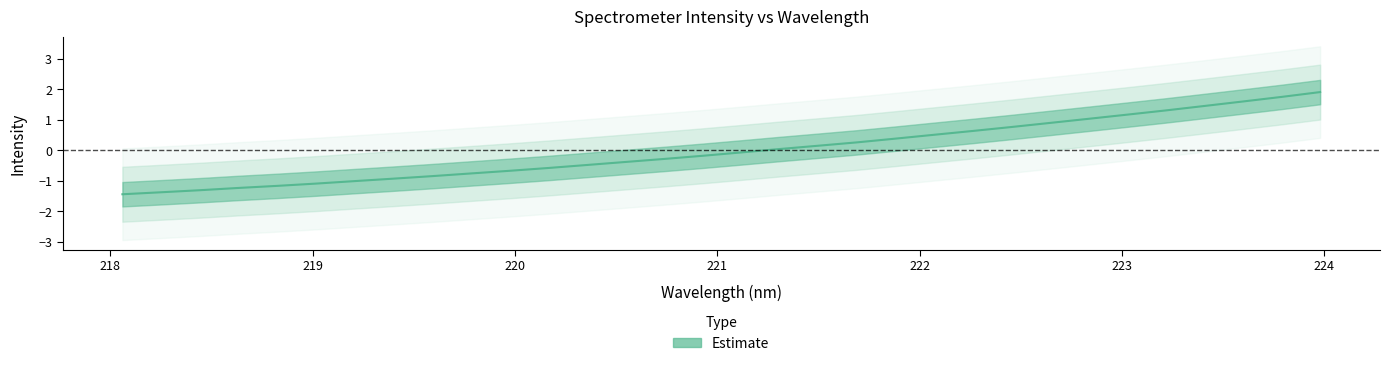

Reading left to right, list all the values displayed in this chart.

218.0596=-1.4	218.2508=-1.4	218.442=-1.3	218.6332=-1.2	218.8244=-1.2	219.0156=-1.1	219.2067=-1.0	219.3979=-0.9	219.589=-0.8	219.7801=-0.8	219.9712=-0.7	220.1623=-0.6	220.3533=-0.5	220.5444=-0.4	220.7354=-0.3	220.9264=-0.2	221.1174=-0.1	221.3083=0.0	221.4993=0.1	221.6902=0.3	221.8812=0.4	222.0721=0.5	222.263=0.6	222.4538=0.8	222.6447=0.9	222.8355=1.0	223.0264=1.2	223.2172=1.3	223.408=1.5	223.5987=1.6	223.7895=1.7	223.9802=1.9